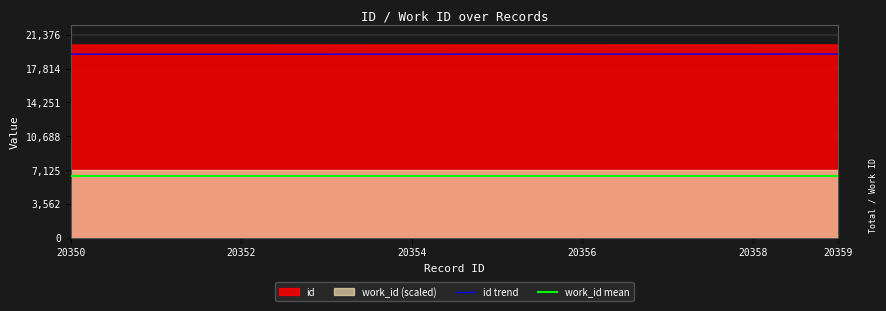

What is the minimum value for id trend?

19332.5